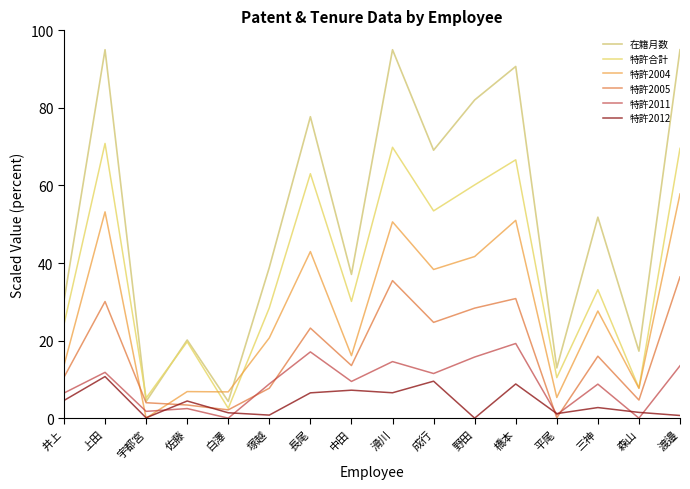

Is this an area chart (filled region under the line)?

No